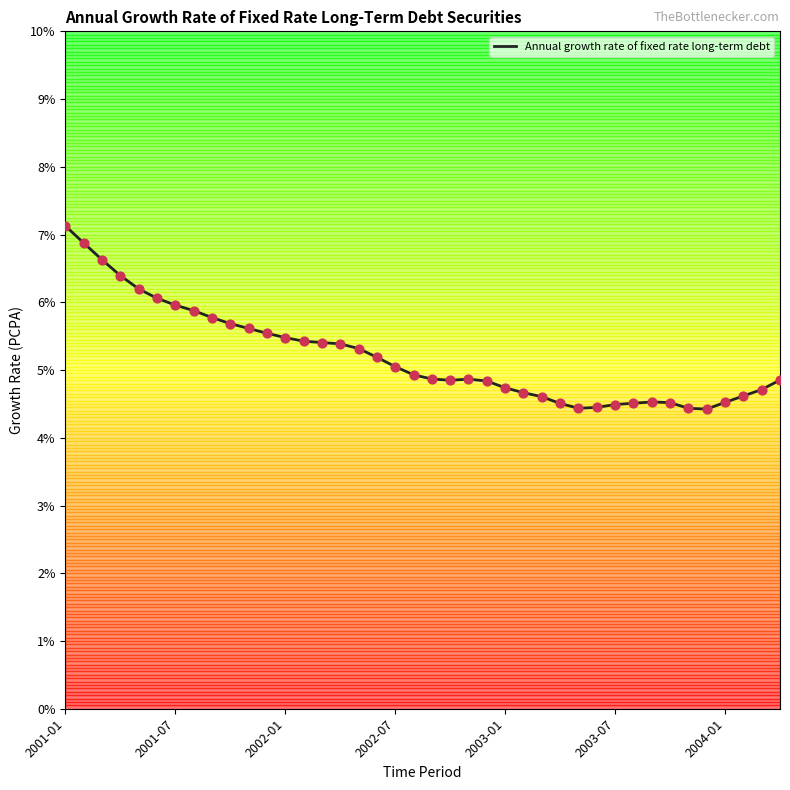

What is the difference between the maximum and minimum values?

2.7